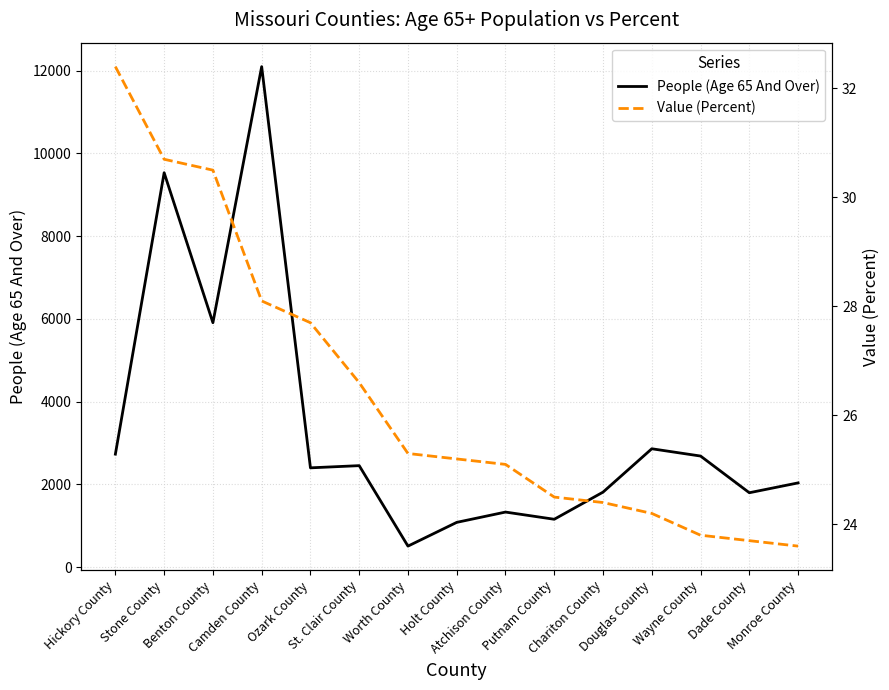

At how many categories does at least one series exceed 4867?

3